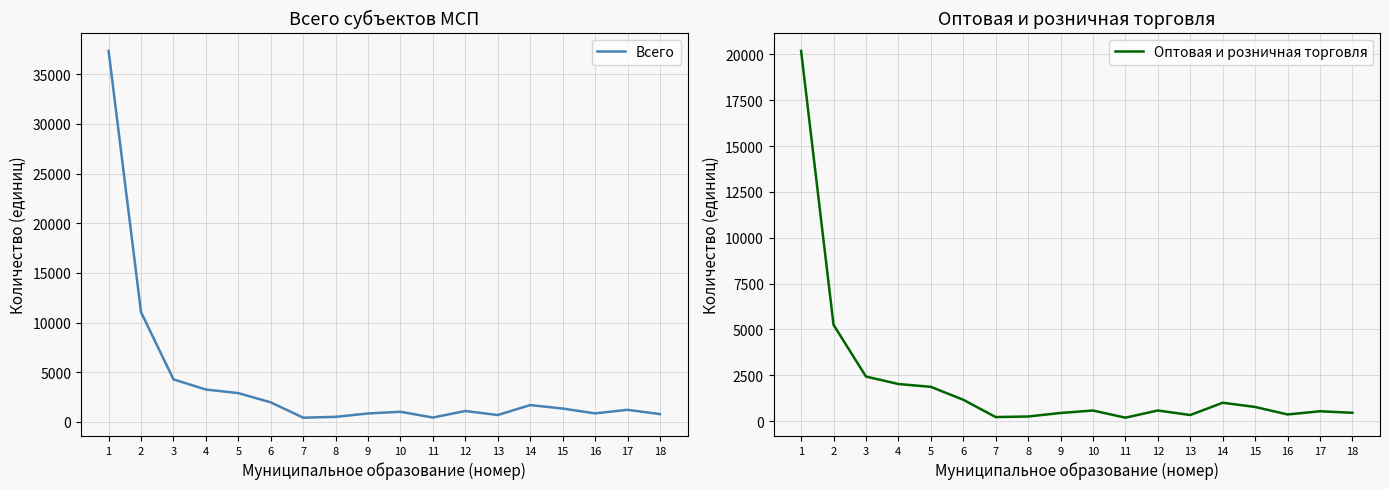

Where does the Оптовая и розничная торговля series first go above 576?

1